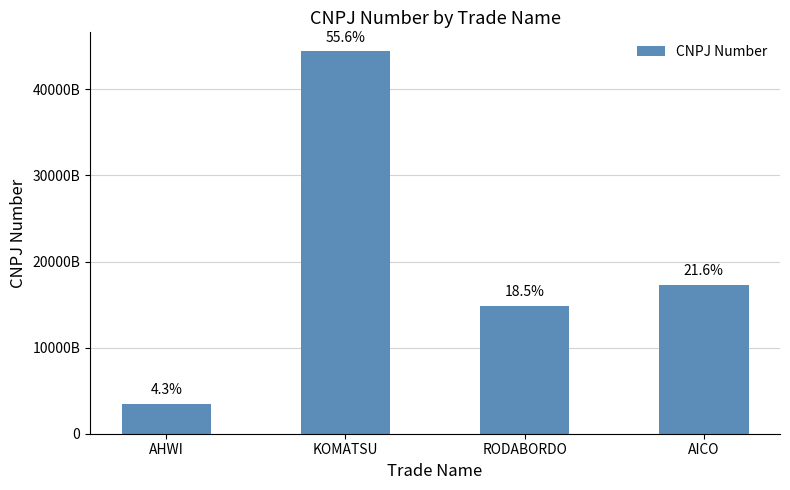

What is the maximum value shown in the chart?

44410199000100